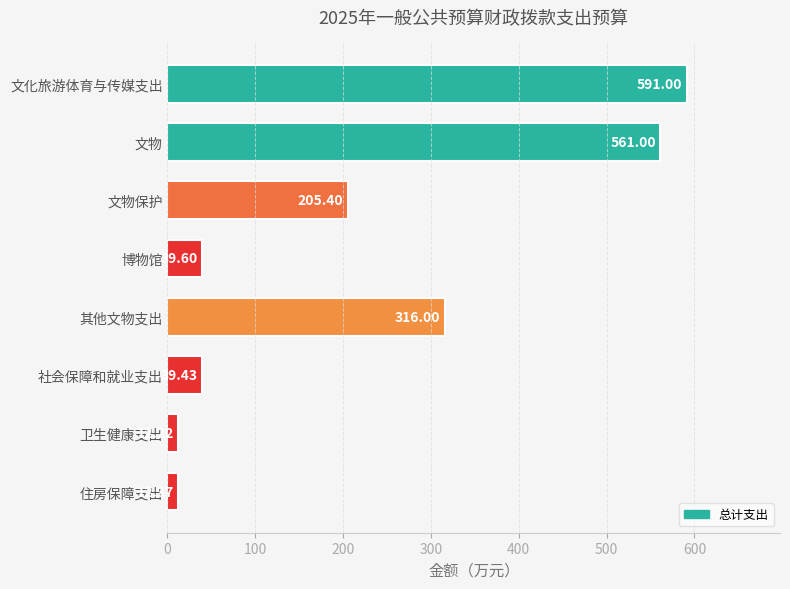

What is the label of the 5th bar from the top?

其他文物支出